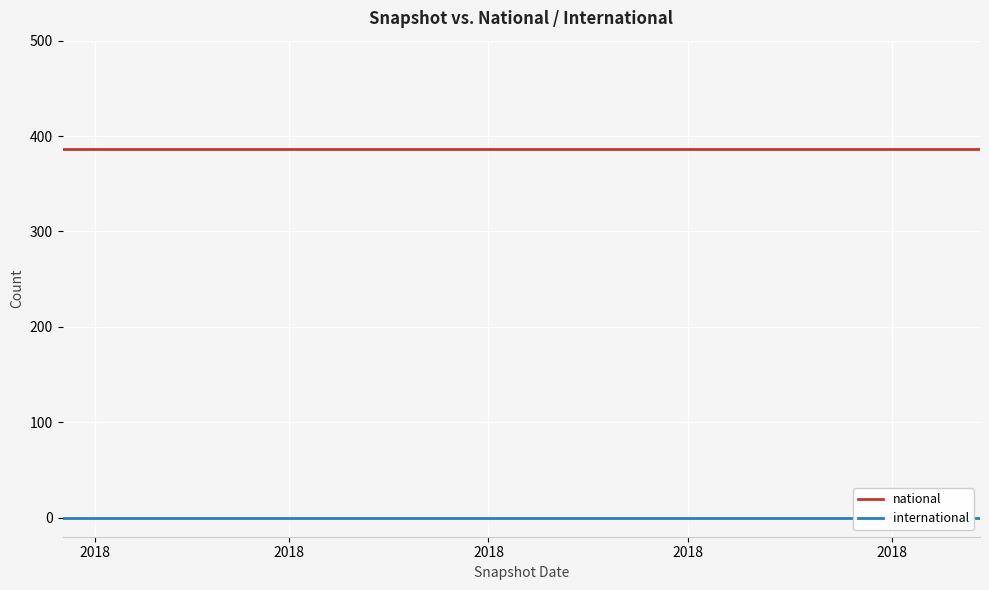

True or false: international and national cross at least once.

False